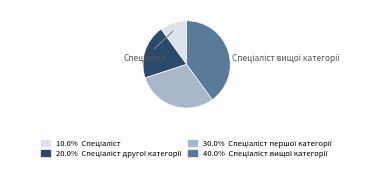

Is there any slice that represents more than half of the pie?

No